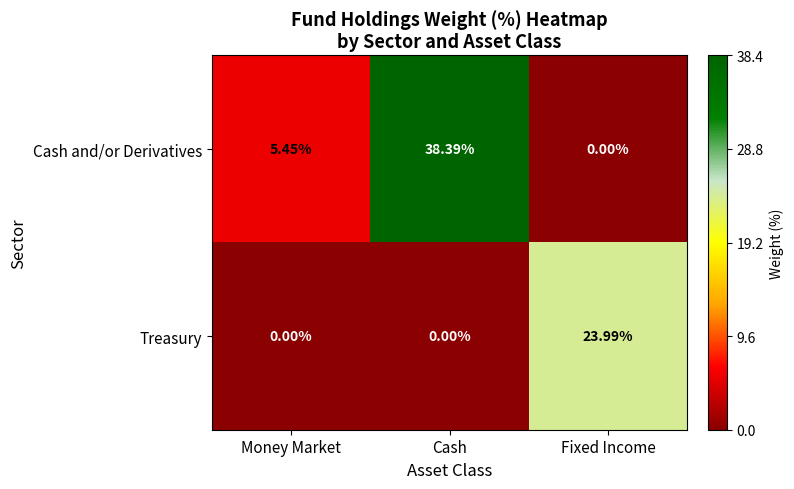

Rank the series by their maximum value, from highest to lowest.

Cash and/or Derivatives, Treasury